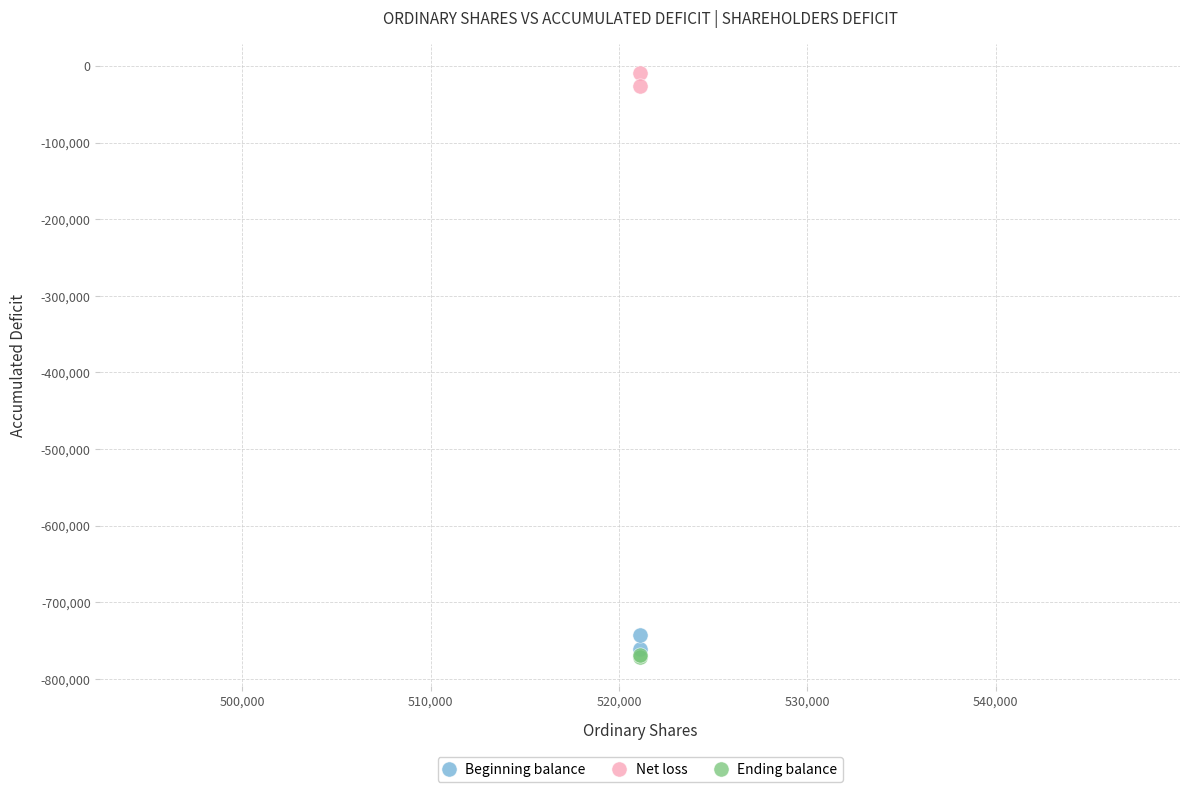

Across all series, what Y value is closest to -390500?

-743524